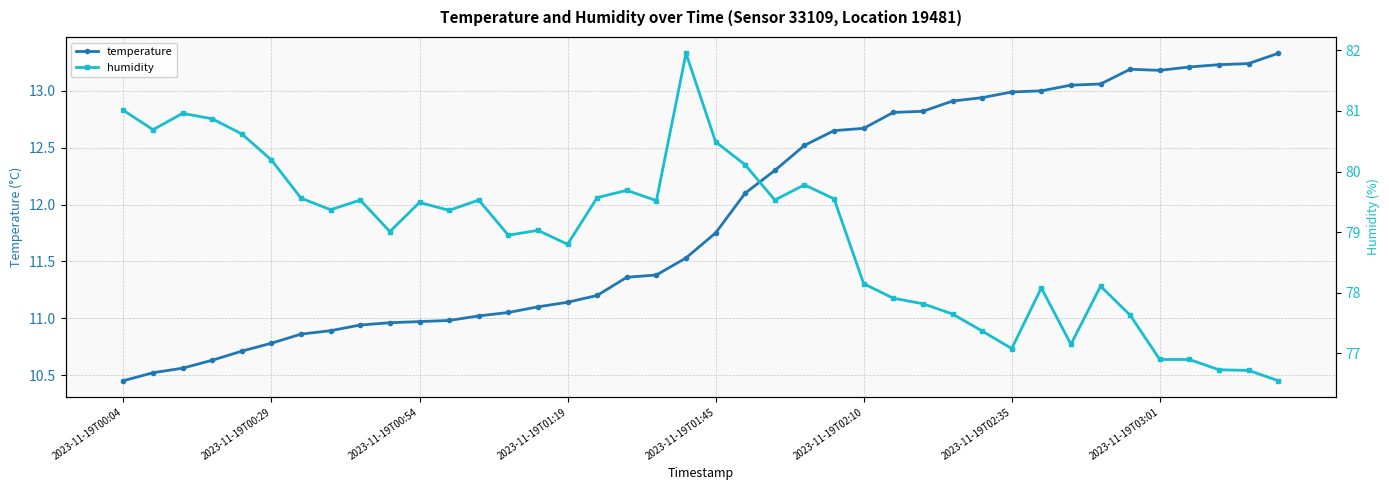

At how many categories does at least one series exceed 44?

40